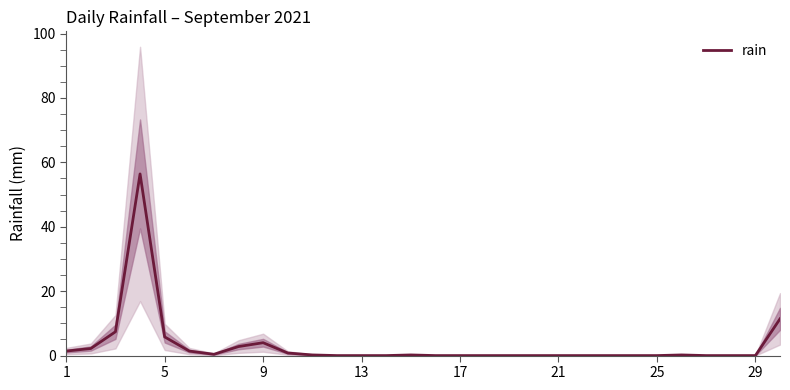

The rain series shows 4.0 at 9. True or false?

True